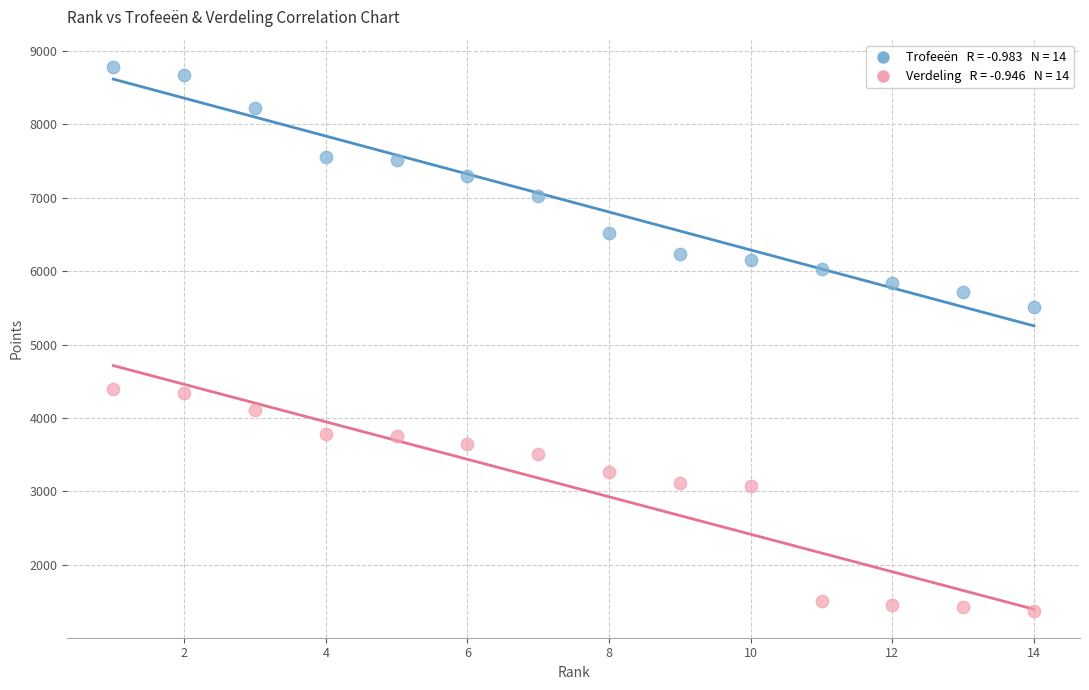

Across all data points, what is the range of Y values (max minus min)?

7406